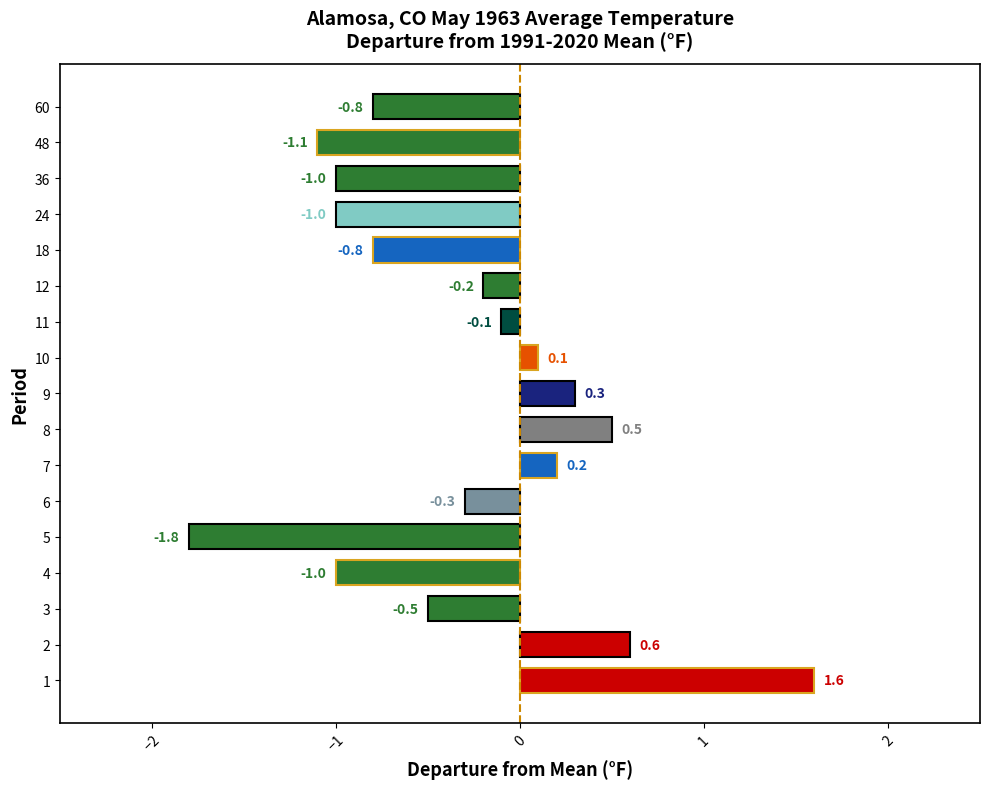

Which has a higher value, 12 or 60?

12